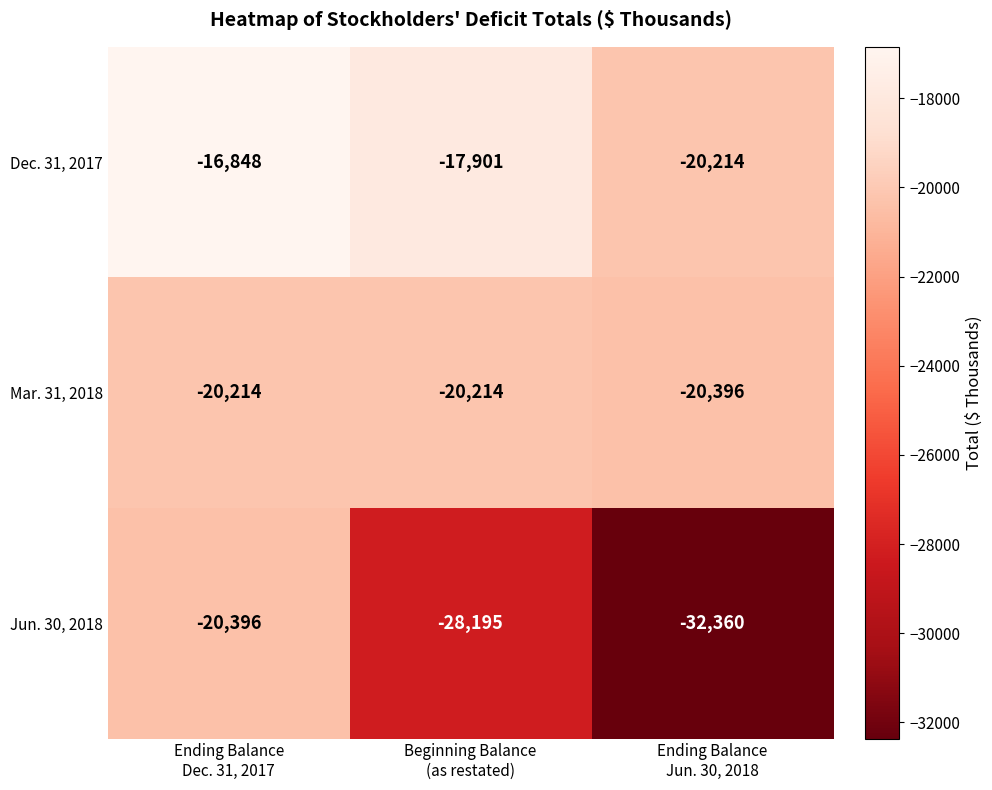

What is the difference between the maximum and minimum values in the Mar. 31, 2018 series?

182